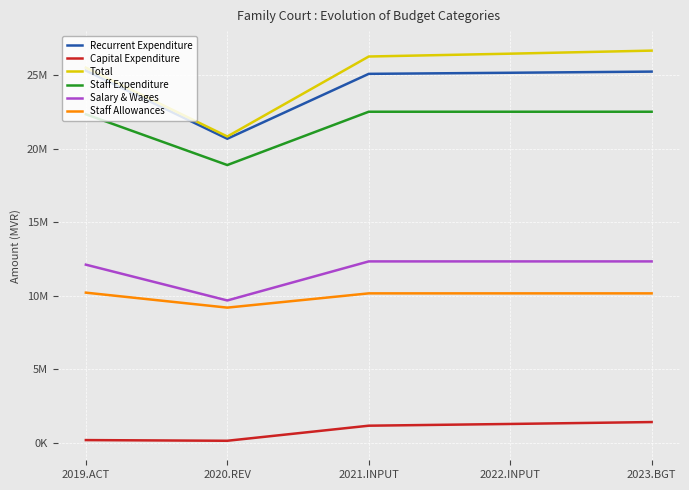

What is the label of the 1st point from the left?

2019.ACT